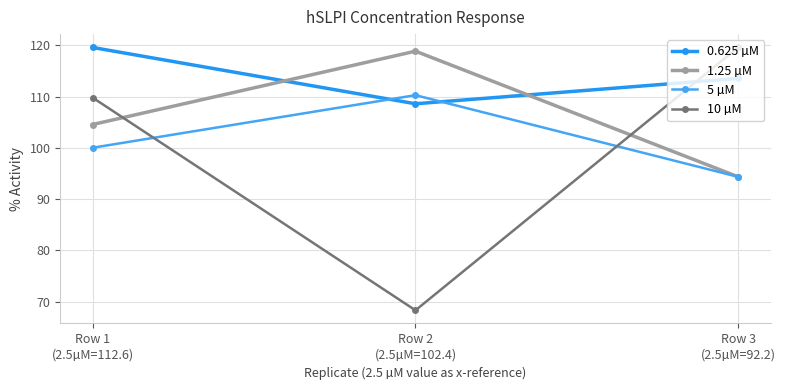

What is the spread (max minus min) of values at Row 3
(2.5µM=92.2)?

25.3